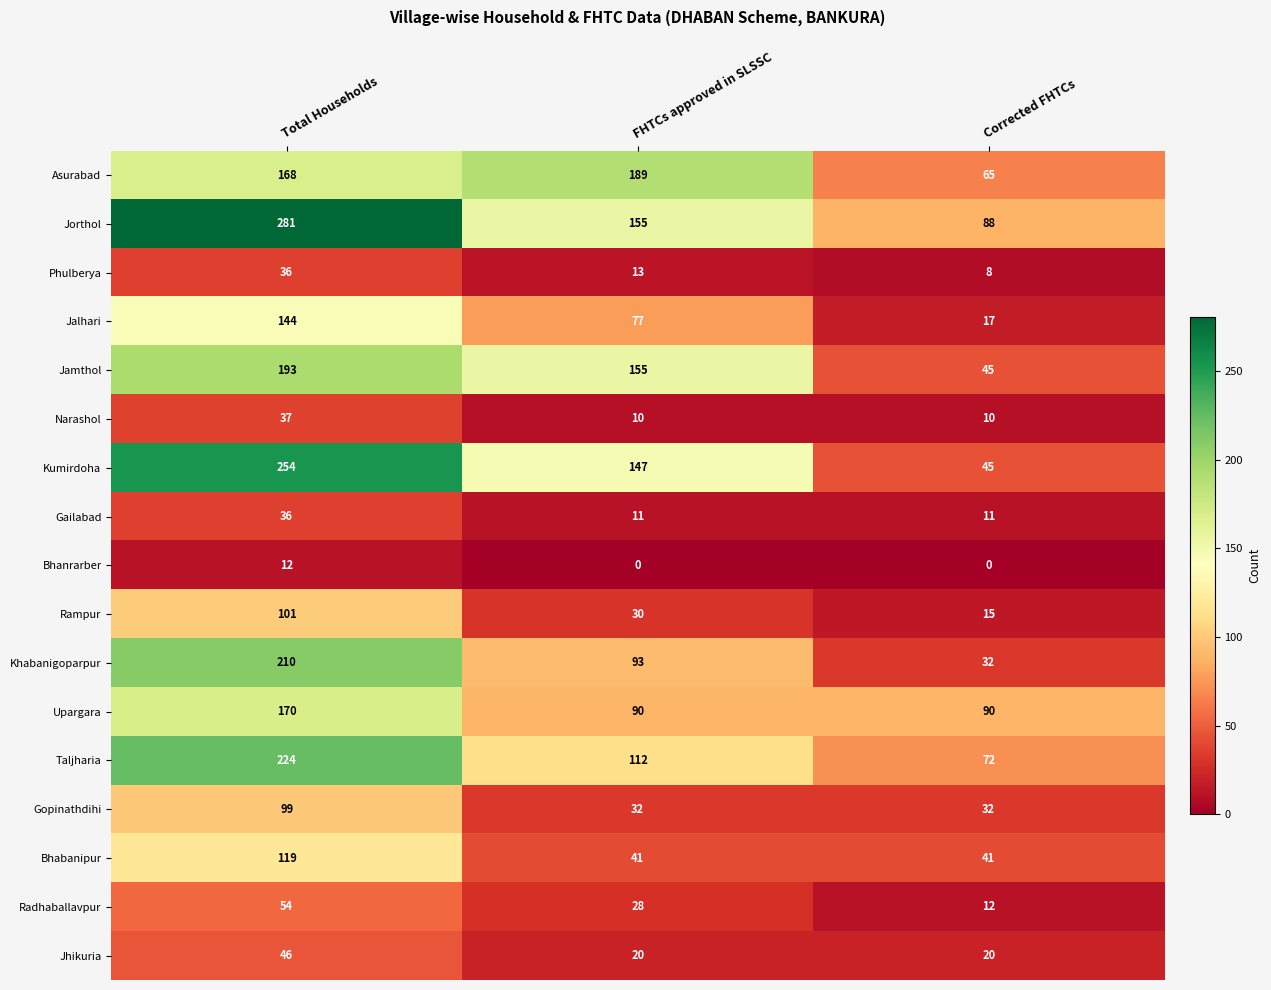

What is the maximum value for Taljharia?

224